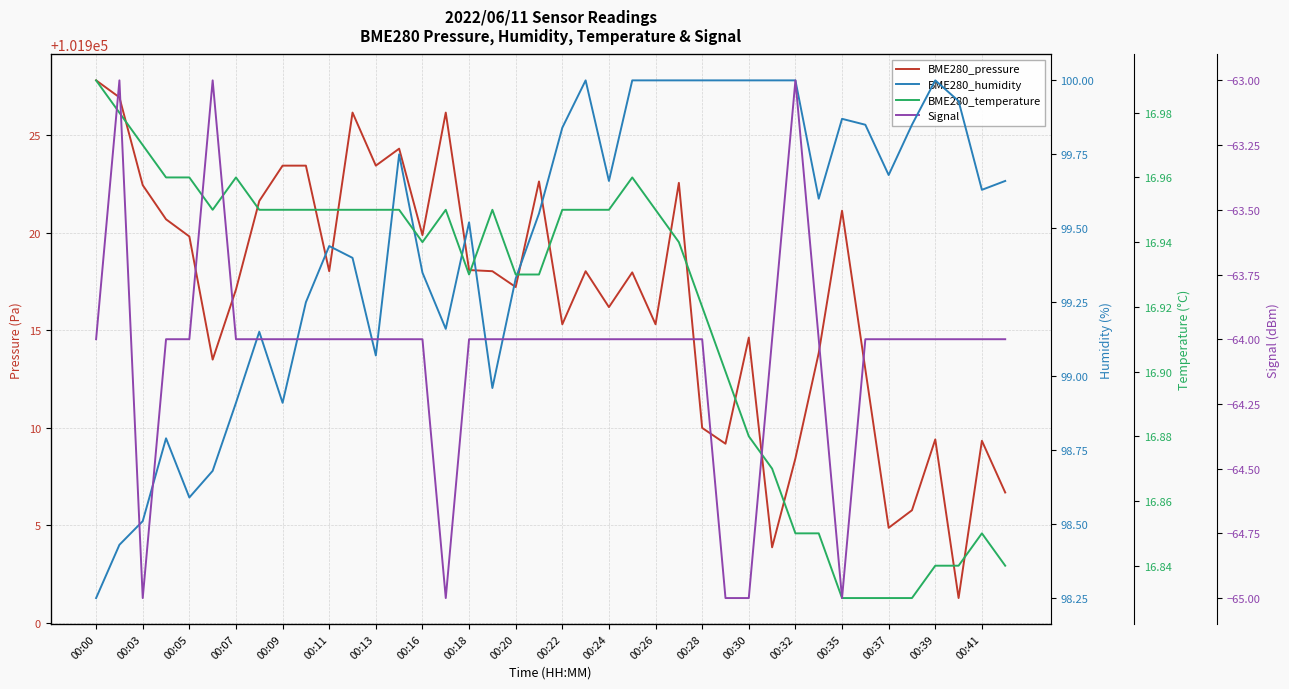

Which series has the largest total across all categories?

BME280_pressure